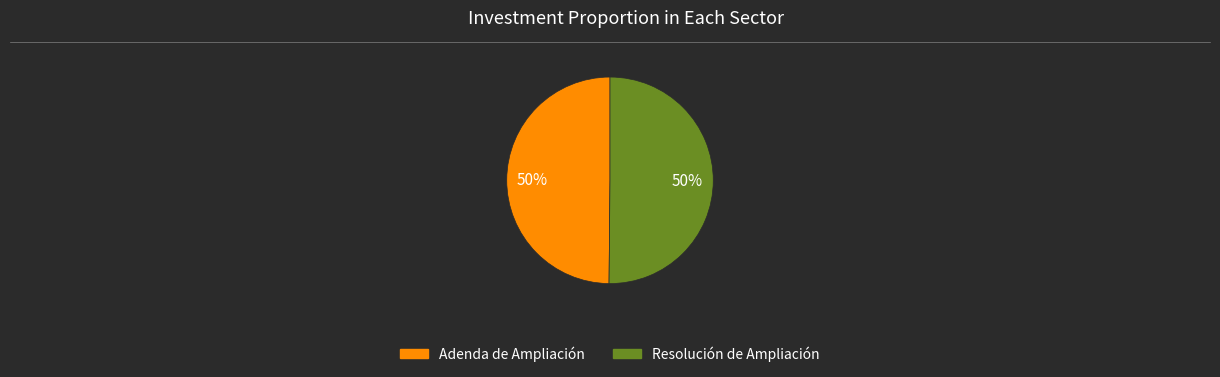

Is it true that Adenda de Ampliación is 43% of the pie?

False